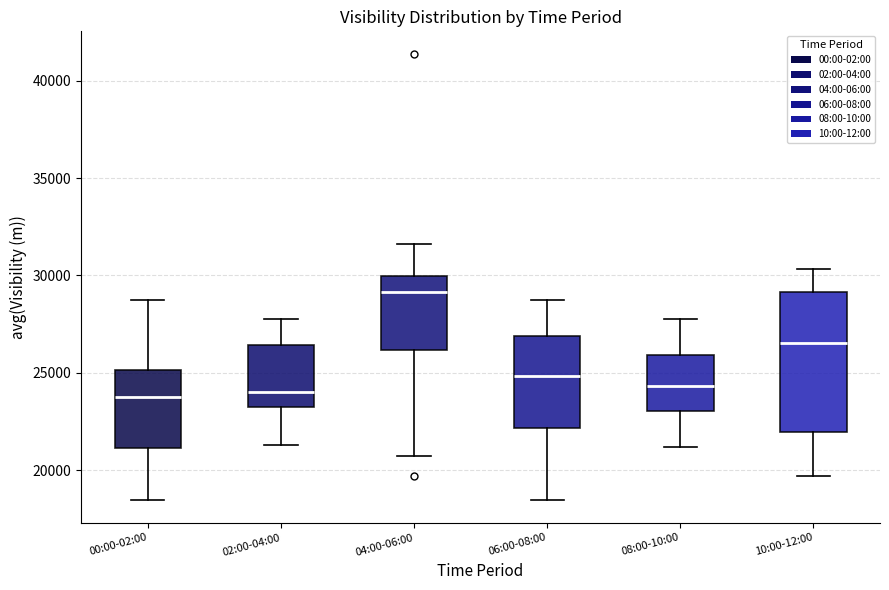

Reading left to right, transcribe this box plot: for each box, give where its median line is, the range the box spans, and where its two whiskers end, as read against the y-axis. The values are not printed on the chart, so give them approximately, as read against the axis.

00:00-02:00: median 24000, box 21000 to 25000, whiskers 18500 to 28500
02:00-04:00: median 24000, box 23000 to 26500, whiskers 21500 to 28000
04:00-06:00: median 29000, box 26000 to 30000, whiskers 20500 to 31500
06:00-08:00: median 25000, box 22000 to 27000, whiskers 18500 to 28500
08:00-10:00: median 24500, box 23000 to 26000, whiskers 21000 to 28000
10:00-12:00: median 26500, box 22000 to 29000, whiskers 19500 to 30500